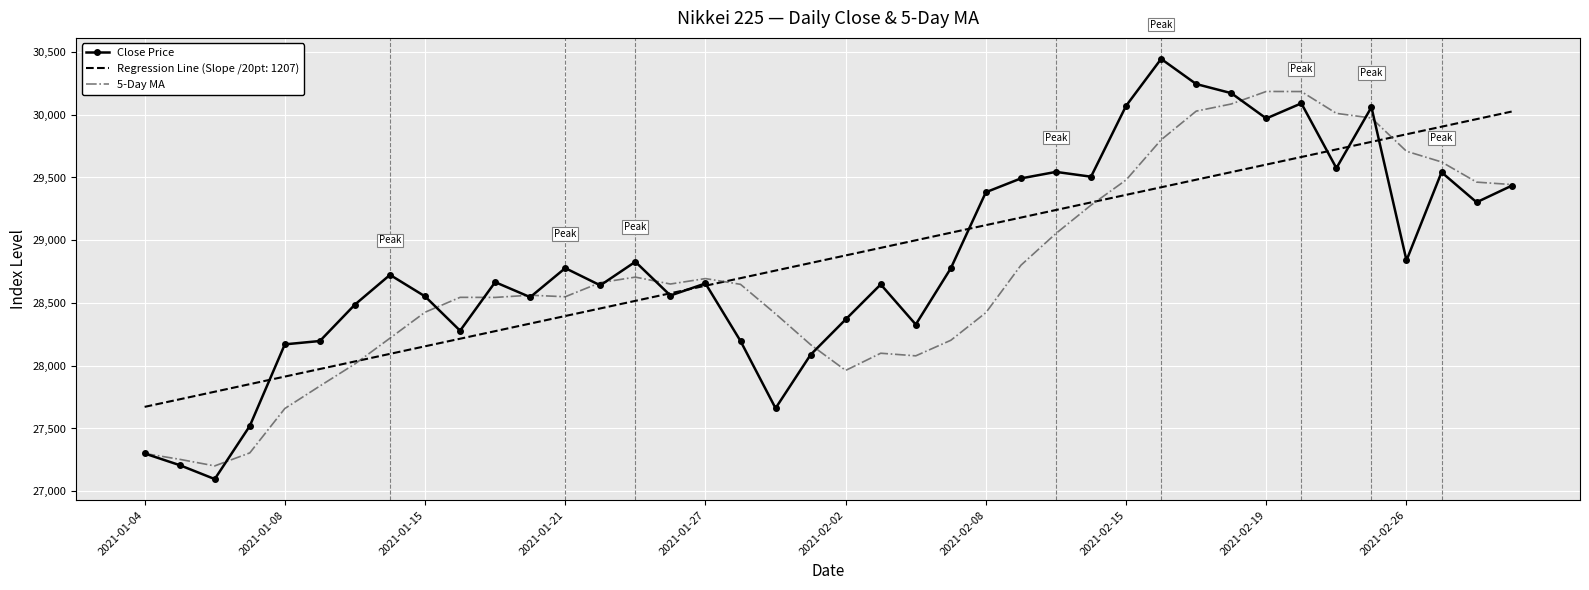

What is the greatest value displayed?

30445.0